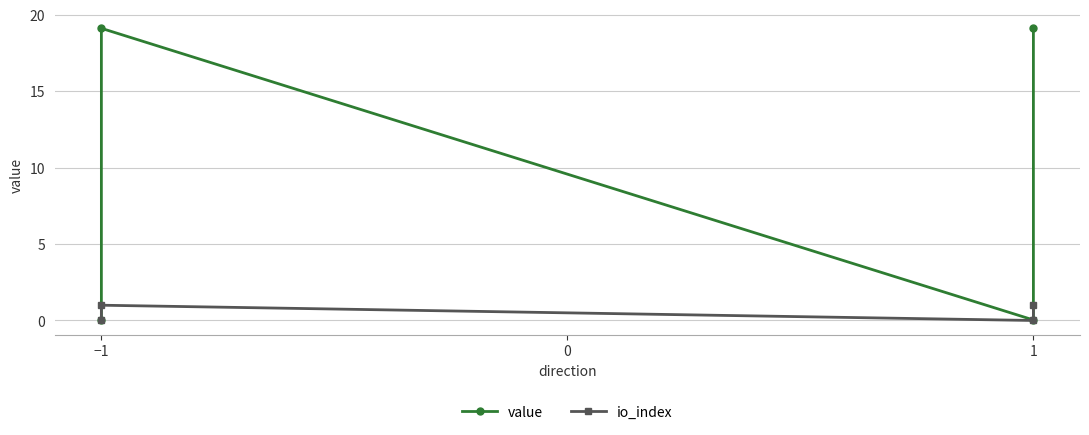

True or false: value and io_index intersect in this chart.

False